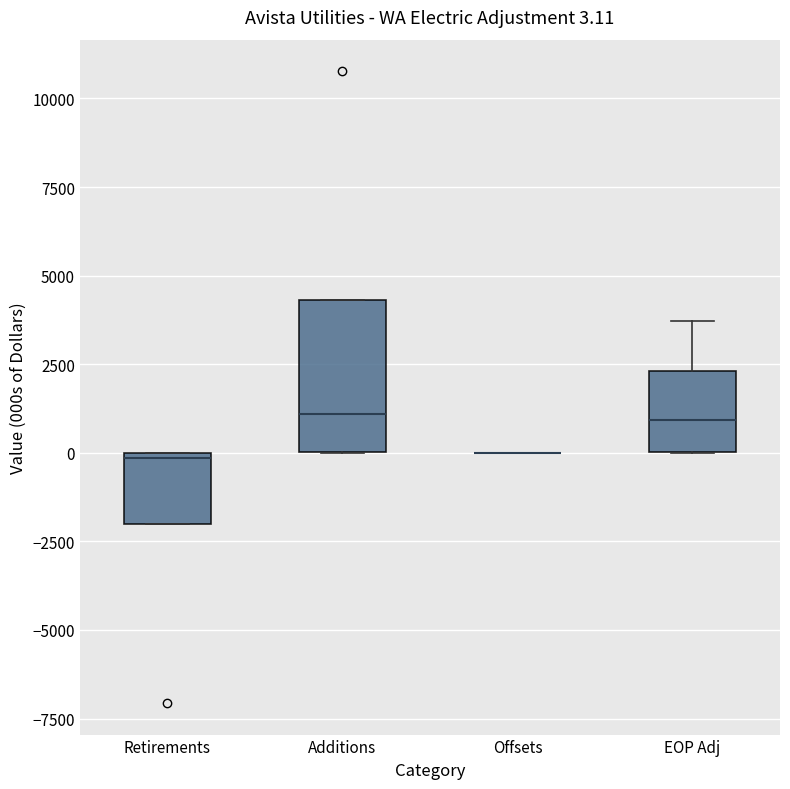

Comparing the boxes themselves (not the whiskers), which one is the tallest?

Additions